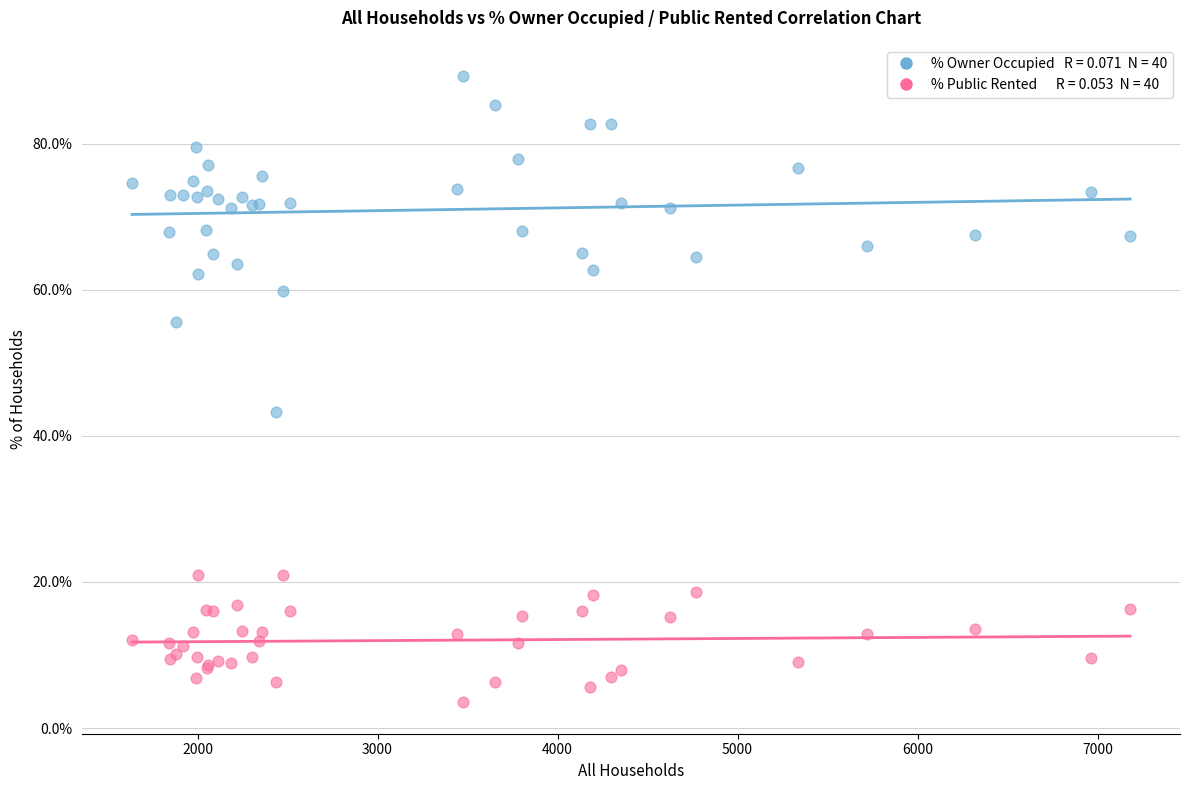

Across all series, what Y value is closest to 46?

43.2